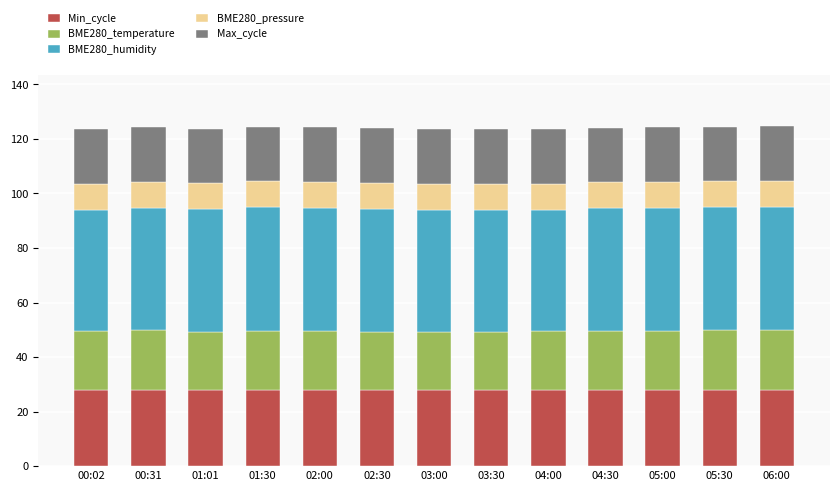

What is the sum of all Min_cycle values?

364.0